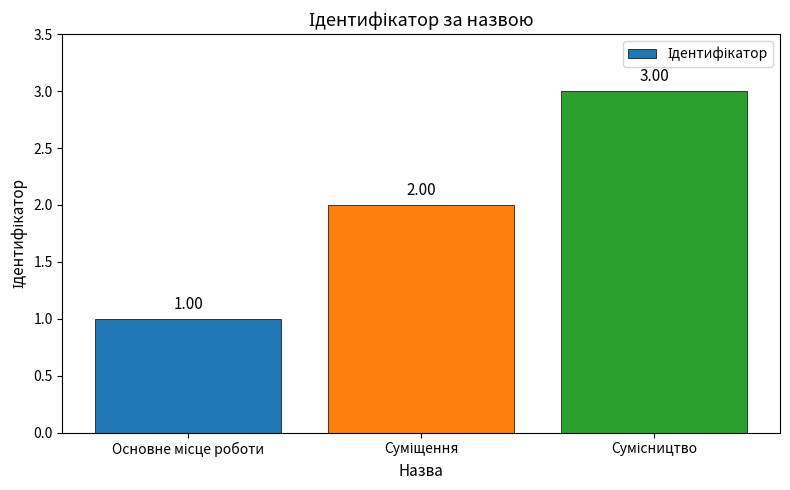

What is the value of the 1st bar from the left?

1